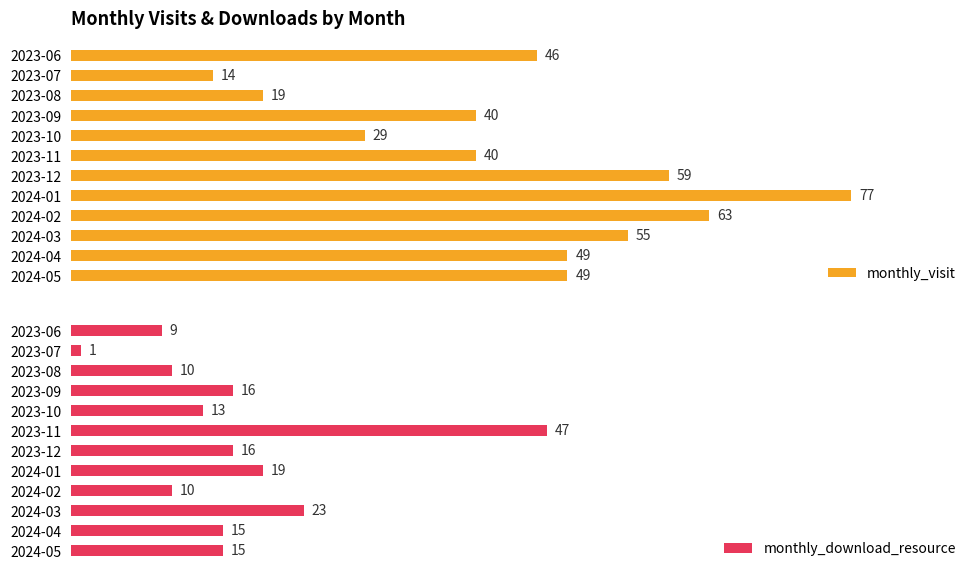

How many data points does each series have?

12